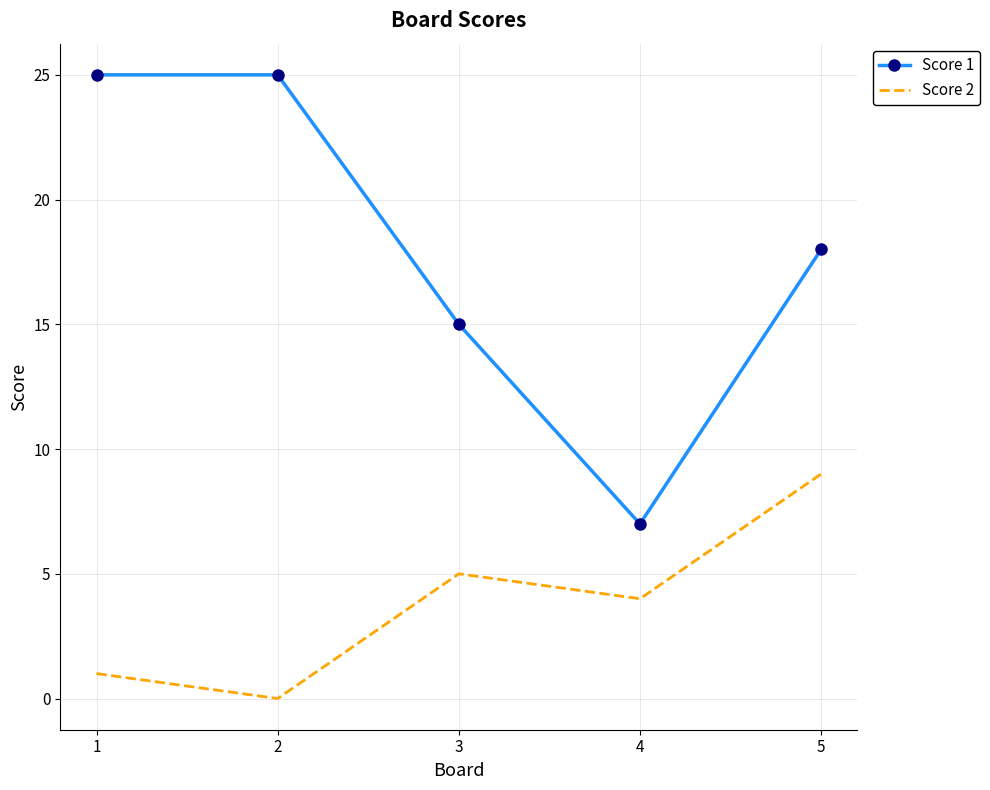

Which series has the largest range (max minus min)?

Score 1